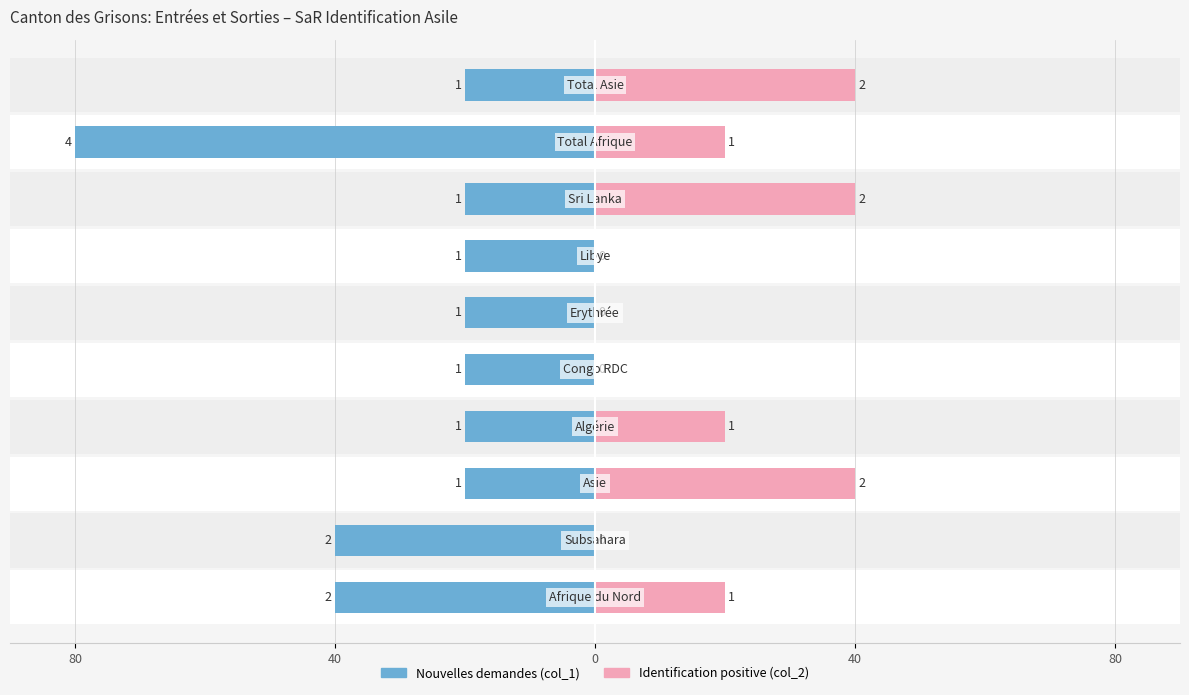

What is the highest value of the Identification positive (col_2) series?

40